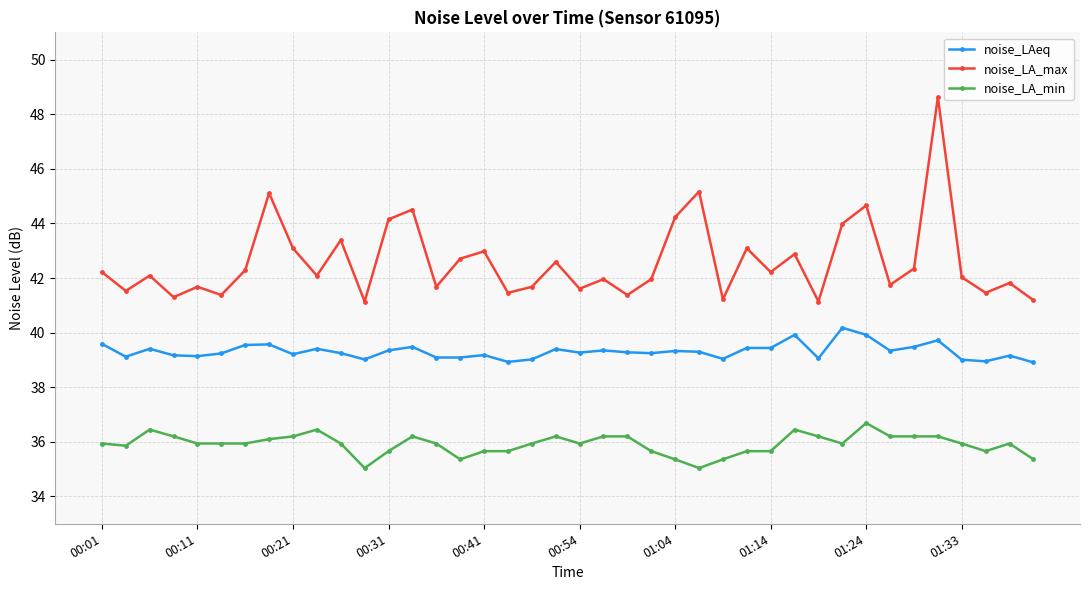

What is the minimum value for noise_LAeq?

38.9